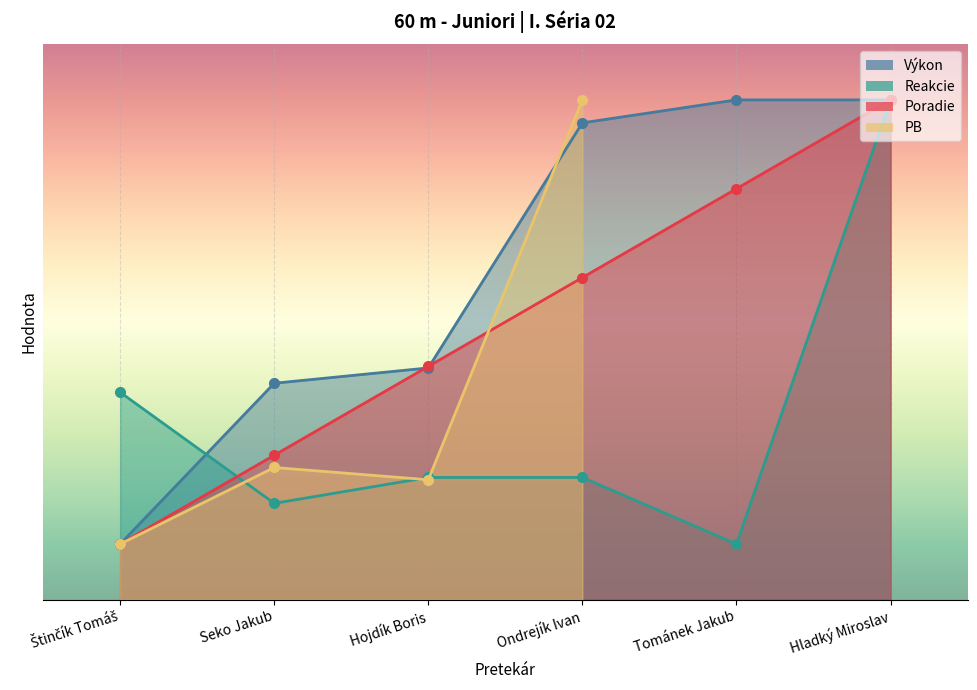

Rank the series at Hladký Miroslav from highest to lowest value.

Poradie, Výkon, Reakcie